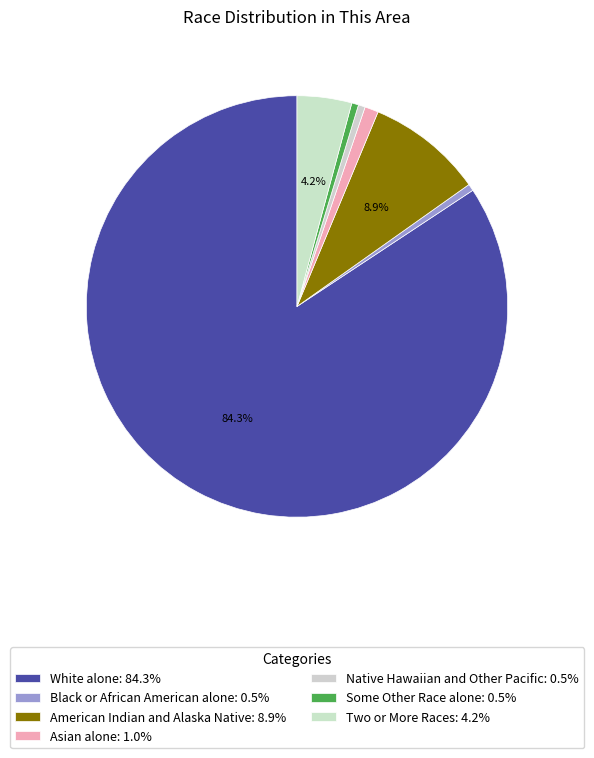

What portion of the pie excludes White alone?

15.7%